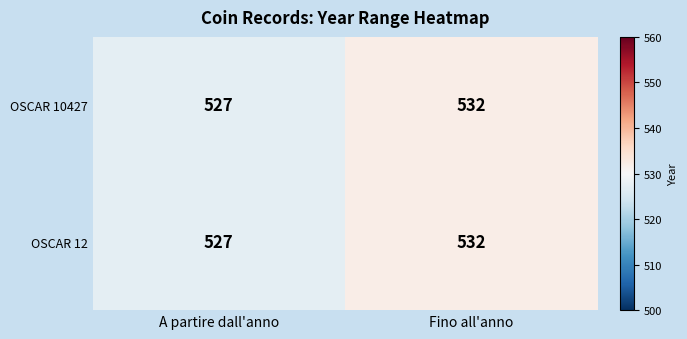

What is the total value across all series at Fino all'anno?

1064